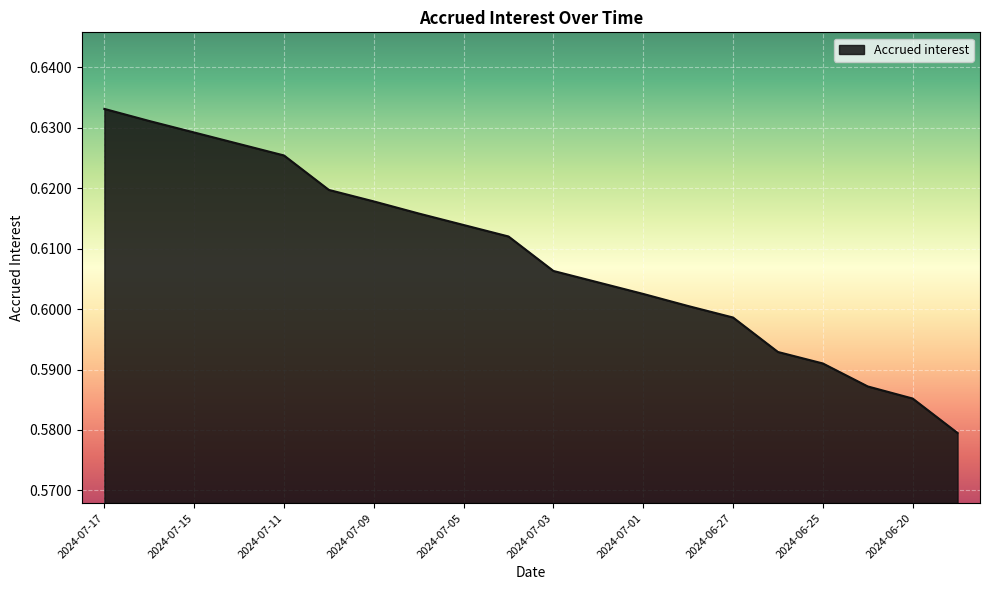

How many lines are shown in the chart?

1